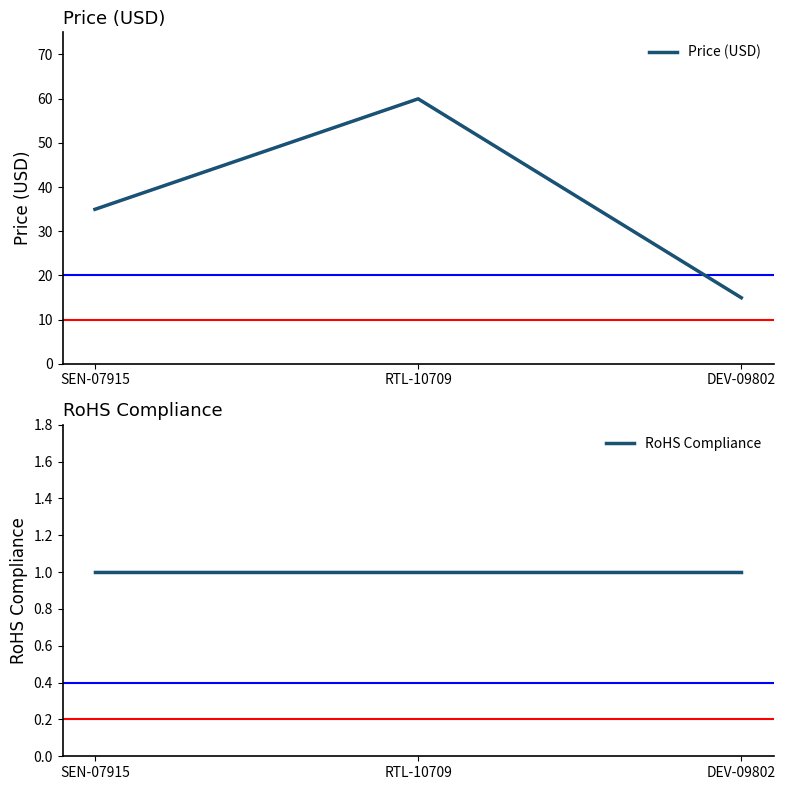

What is the label of the 1st point from the right?

DEV-09802